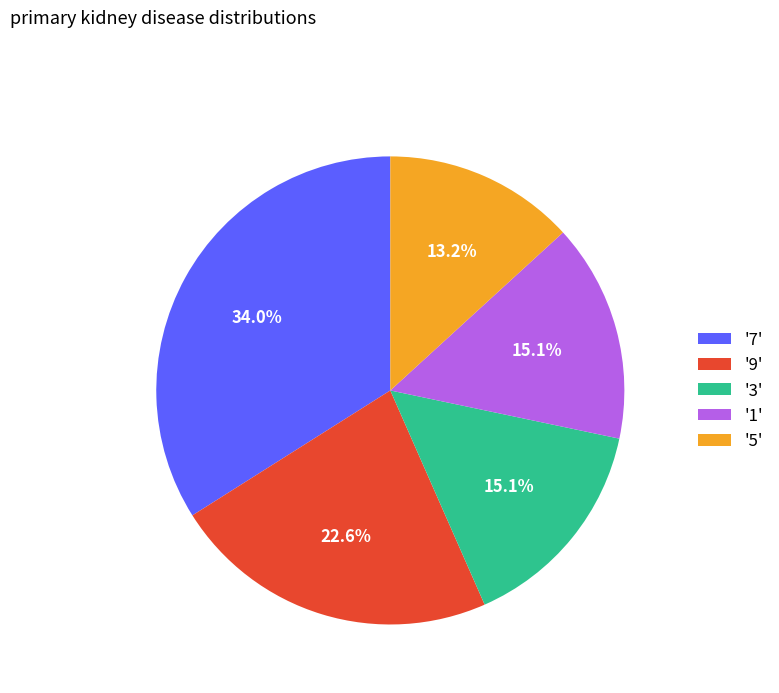

Approximately how many times larger is the value at '7' compared to '9'?

1.5